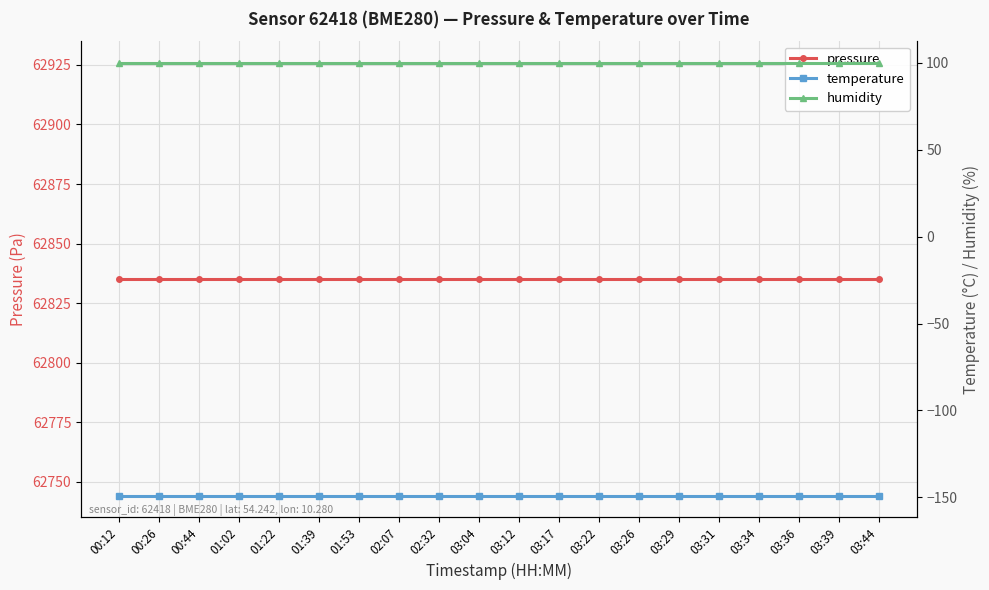

Rank the series at 01:02 from highest to lowest value.

pressure, humidity, temperature